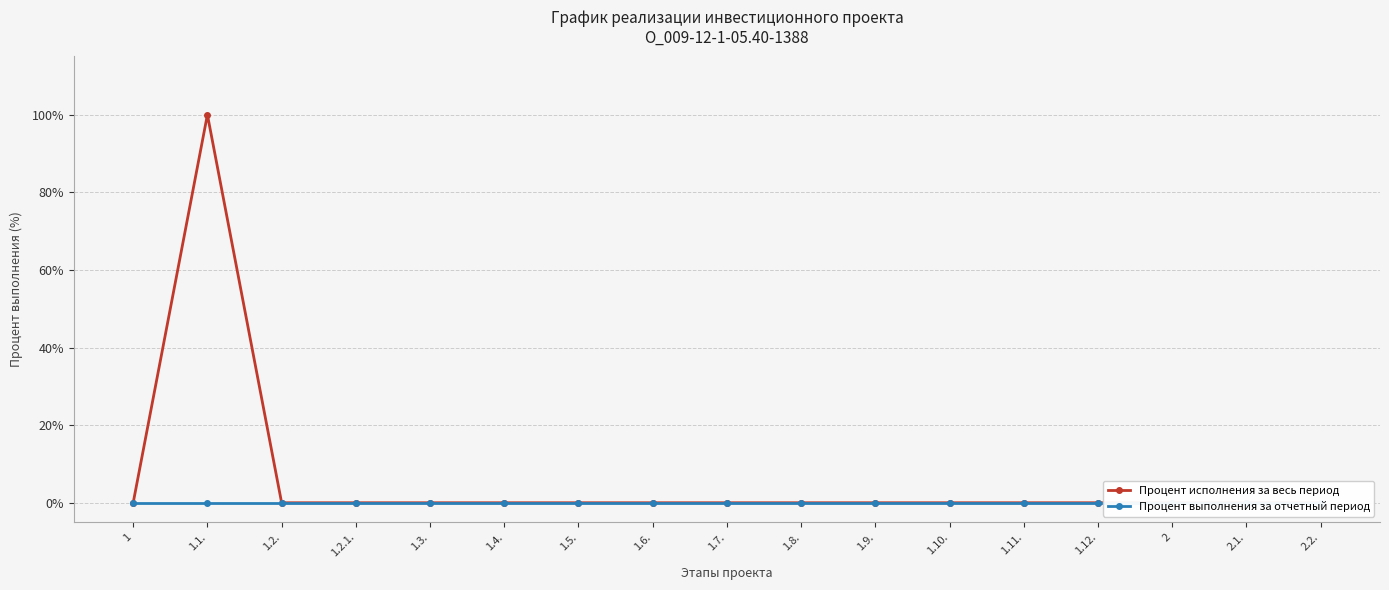

At which category is the sum across all series the highest?

1.1.